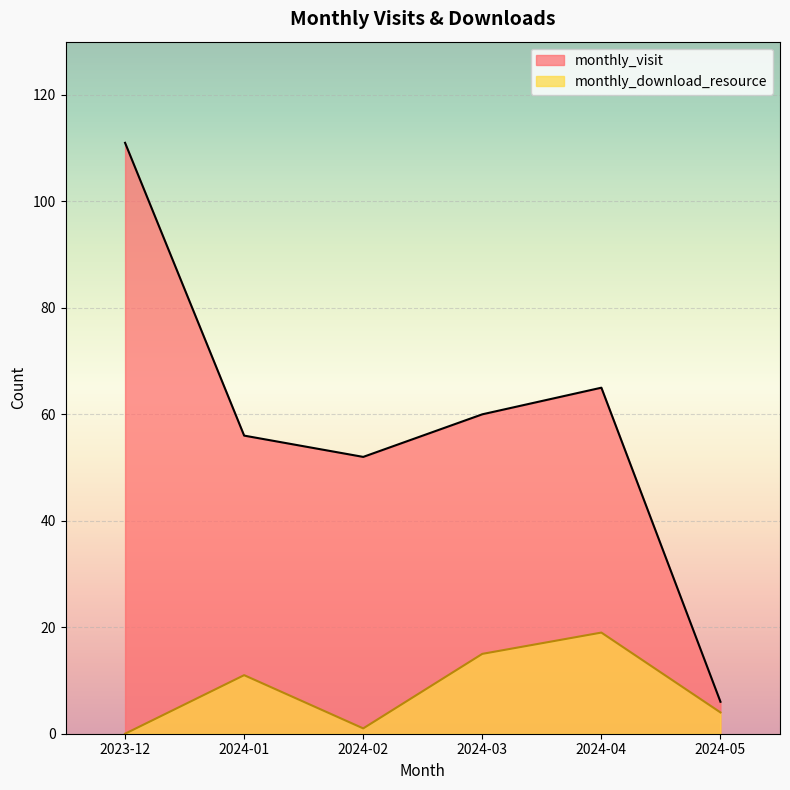

Which has a higher value, 2024-01 or 2024-03?

2024-03